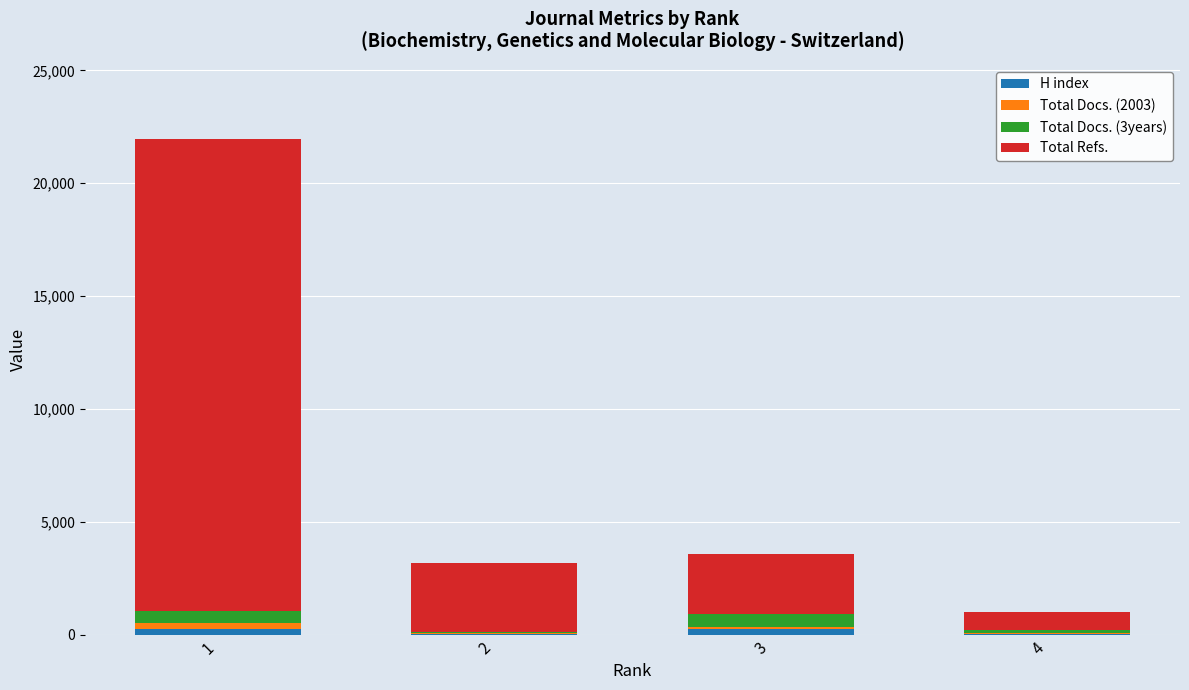

Count the number of categories in the chart.

4